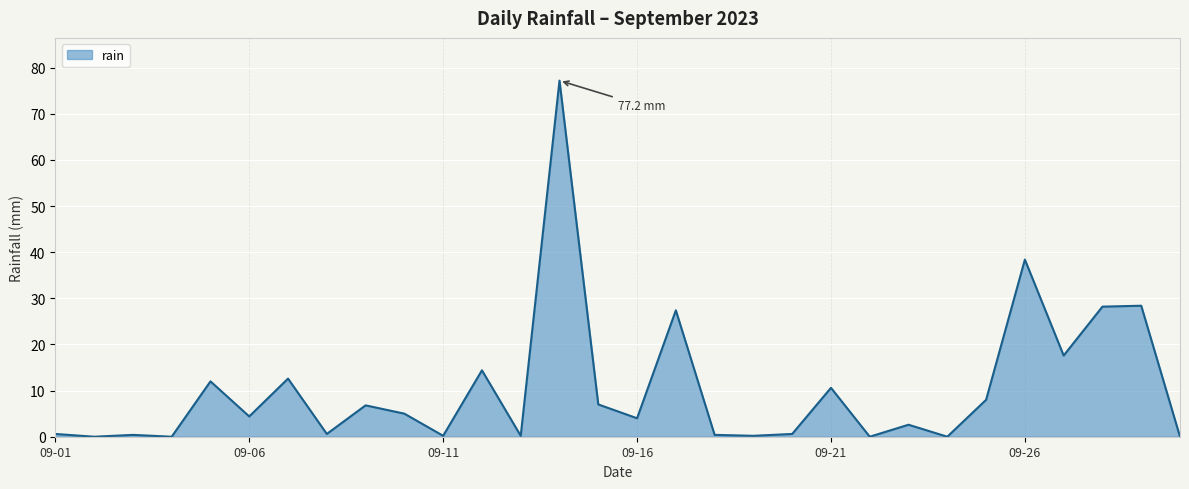

What is the greatest value displayed?

77.2